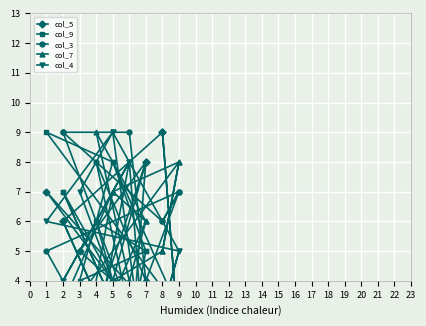

What is the value of the col_7 point at the 6th from the left?

3